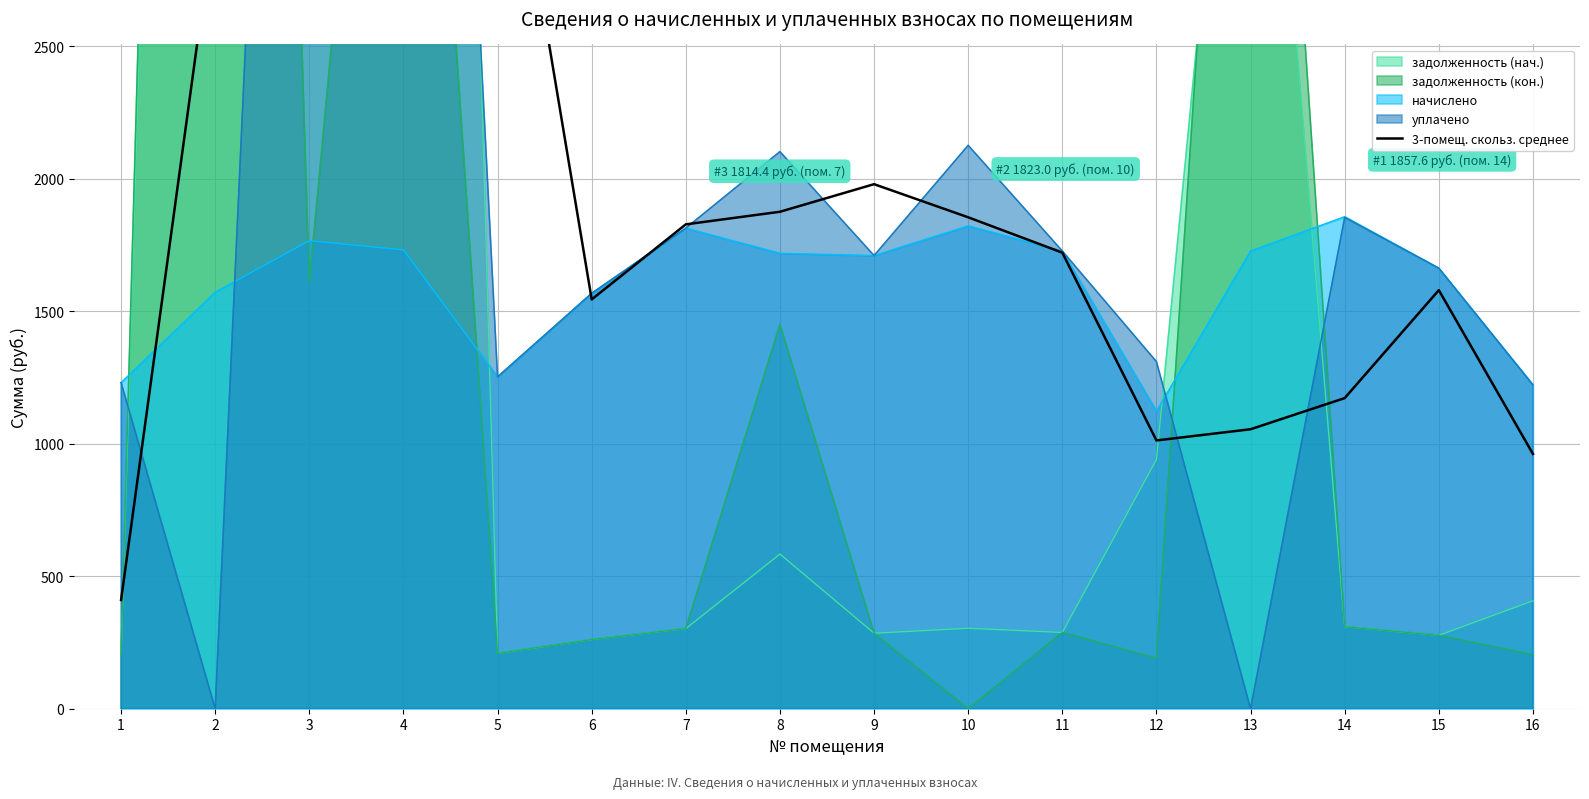

Which label corresponds to the smallest value in the chart?

1